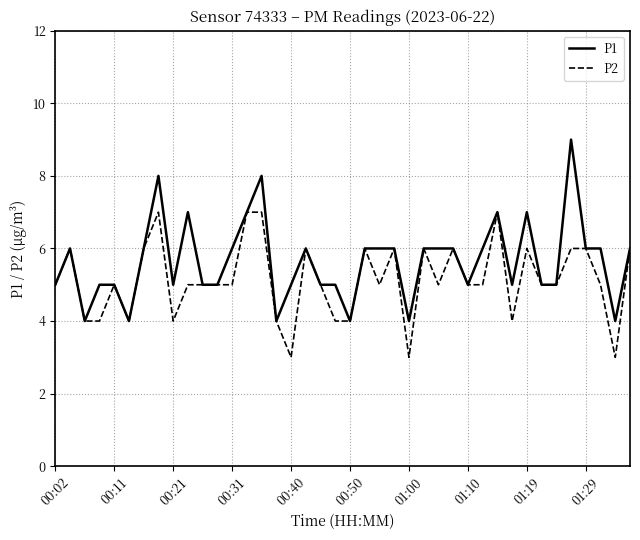

Which series has the largest total across all categories?

P1